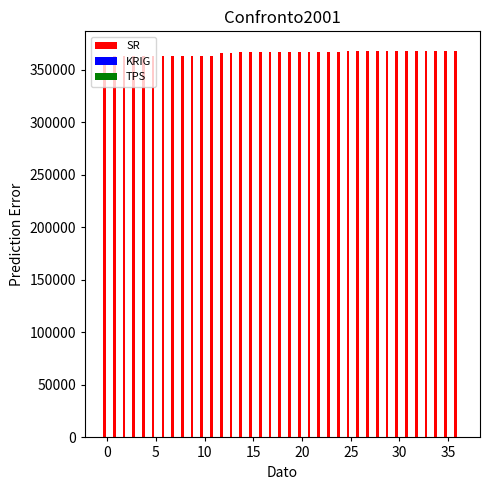

What is the sum of all SR values?

13530132